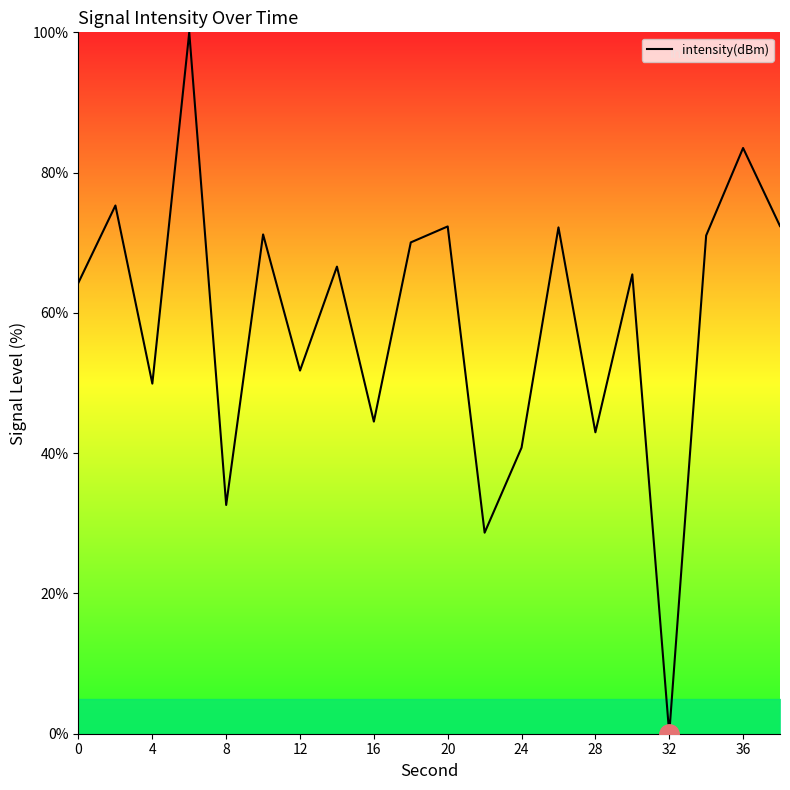

What is the maximum value shown in the chart?

100.0